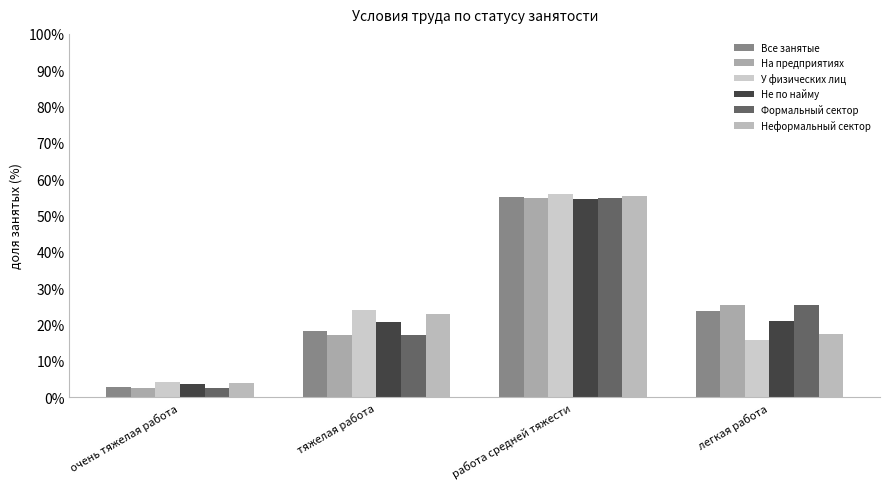

Is the value of У физических лиц at легкая работа greater than the value of На предприятиях at очень тяжелая работа?

Yes